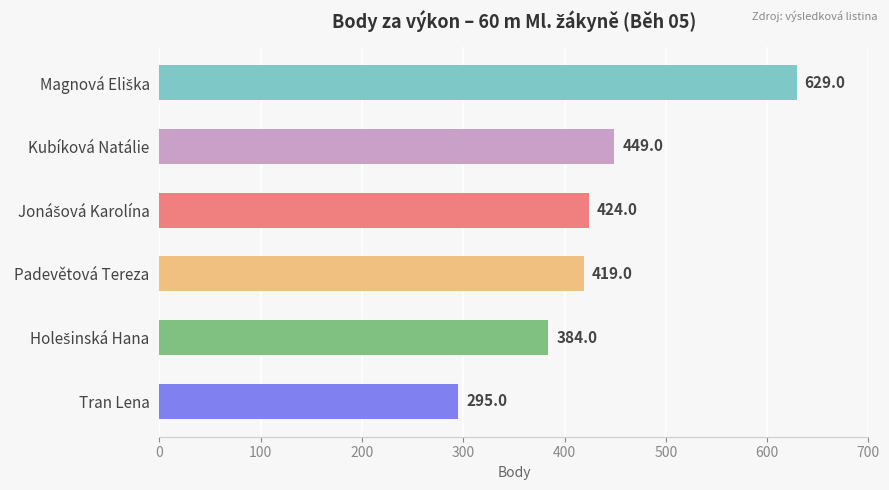

Between Tran Lena and Padevětová Tereza, which is larger?

Padevětová Tereza